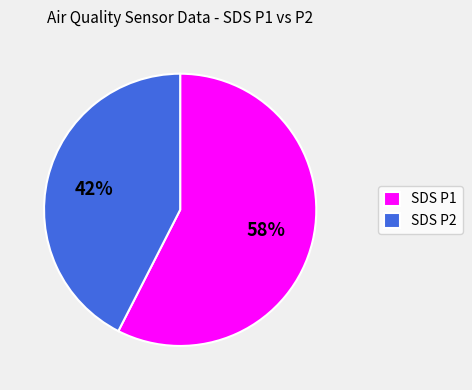

To the nearest percent, what is the average slice percentage?

50%